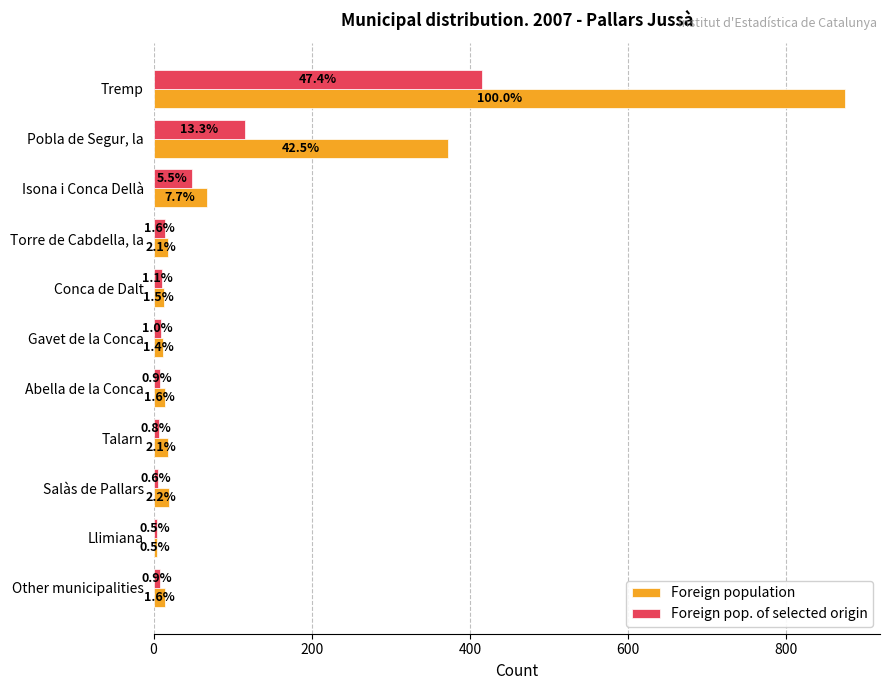

Which series has the widest spread of values?

Foreign population